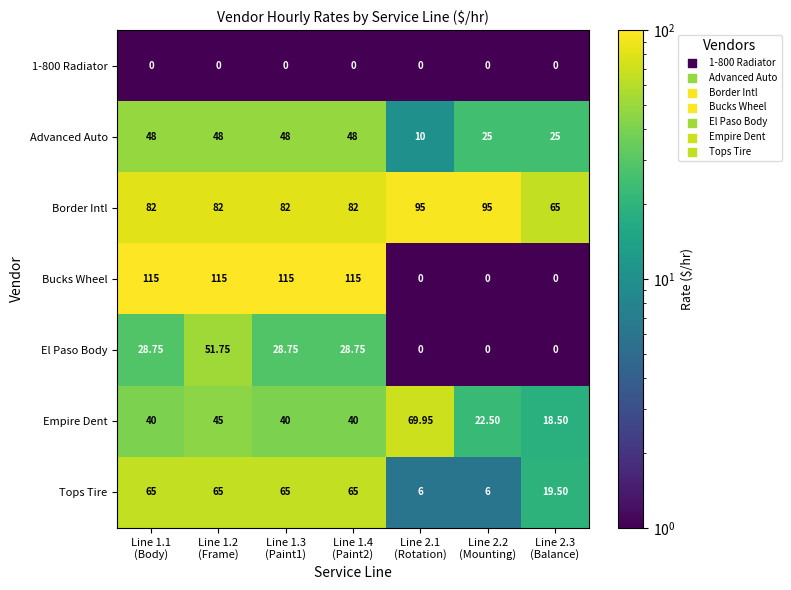

Which series has the largest total across all categories?

Border Intl